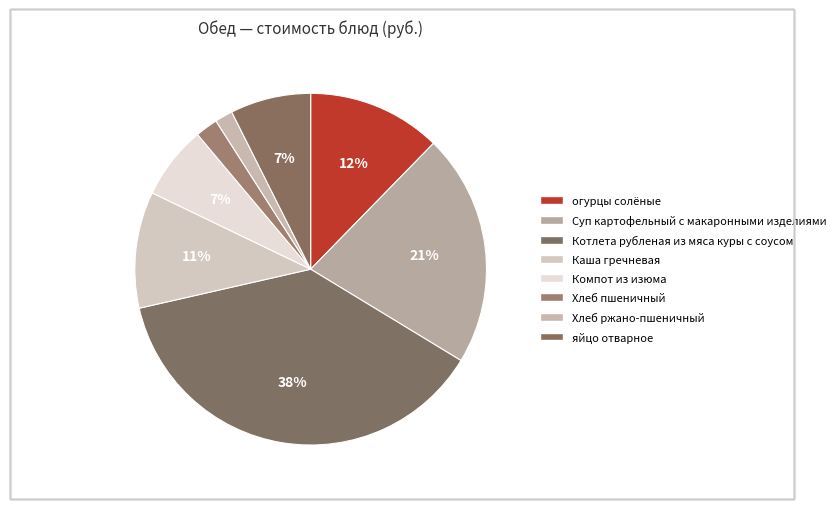

Rank the categories by value from lowest to highest.

Хлеб ржано-пшеничный, Хлеб пшеничный, Компот из изюма, яйцо отварное, Каша гречневая, огурцы солёные, Суп картофельный с макаронными изделиями, Котлета рубленая из мяса куры с соусом